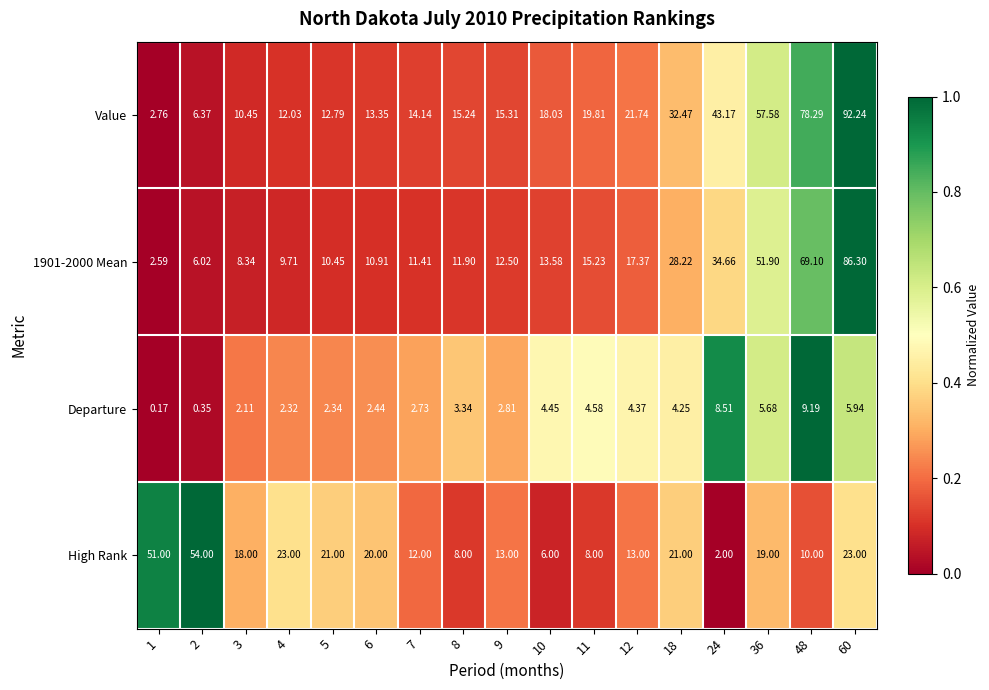

Which series has the largest total across all categories?

Value